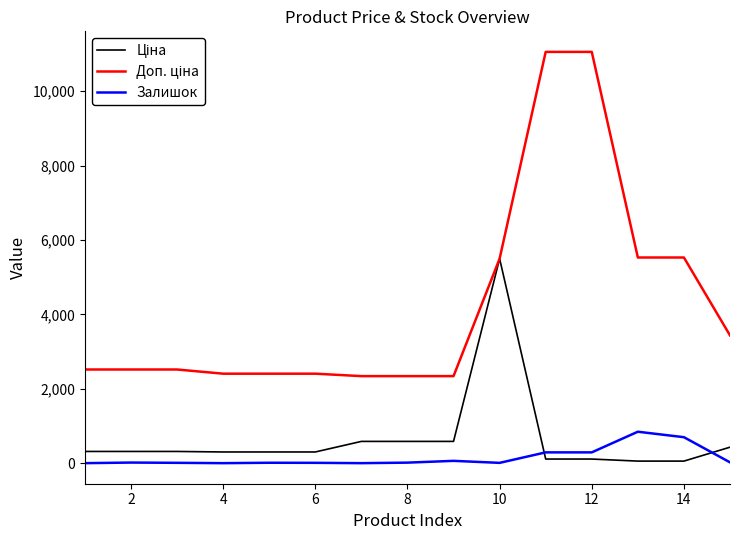

What is the greatest value displayed?

11055.0